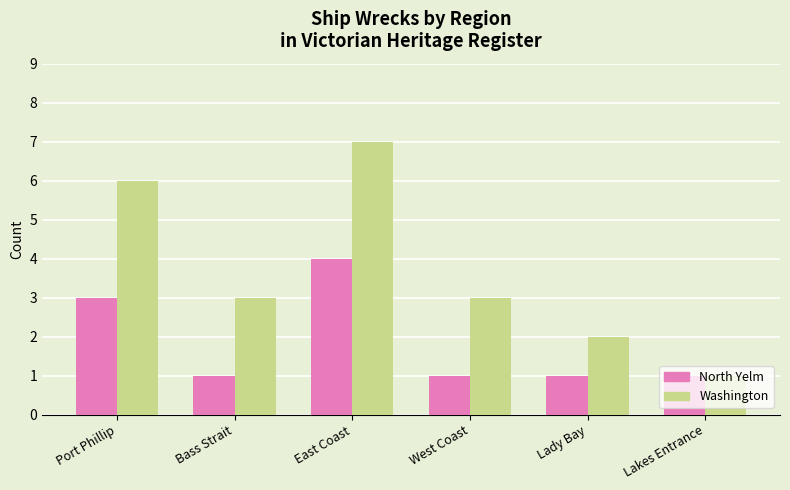

At which category is the sum across all series the highest?

East Coast